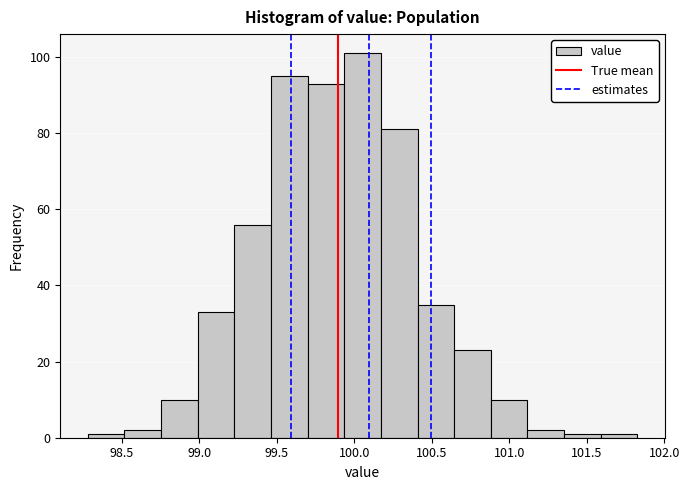

What is the height of the bar covering 101.10 to 101.35 on the x-axis? Neither the bar edges nor the heights are printed on the chart, so give them approximately, as read against the axes.

2